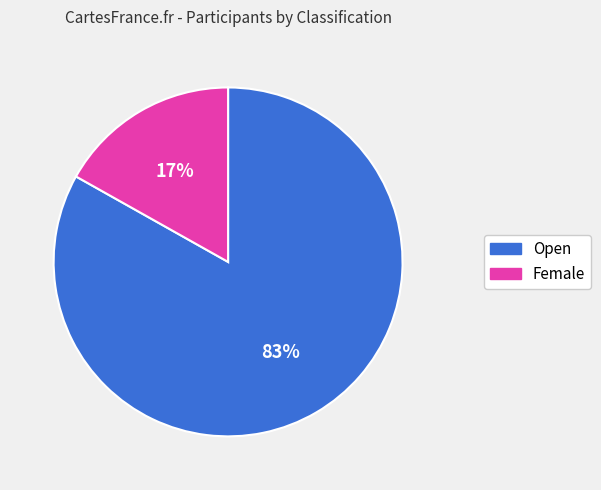

How many segments does this pie chart have?

2